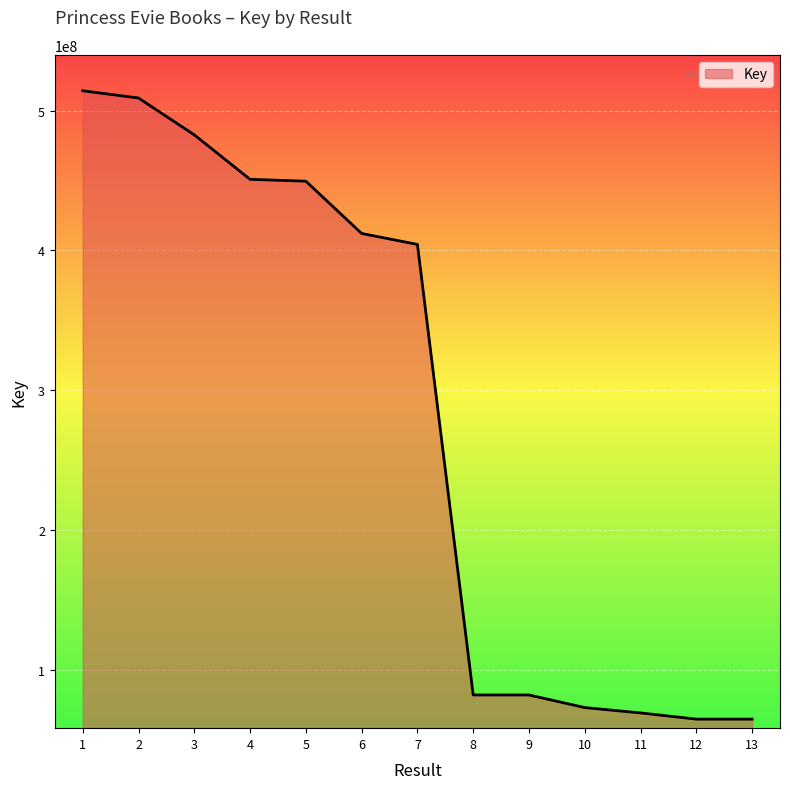

Between 7 and 12, which is larger?

7